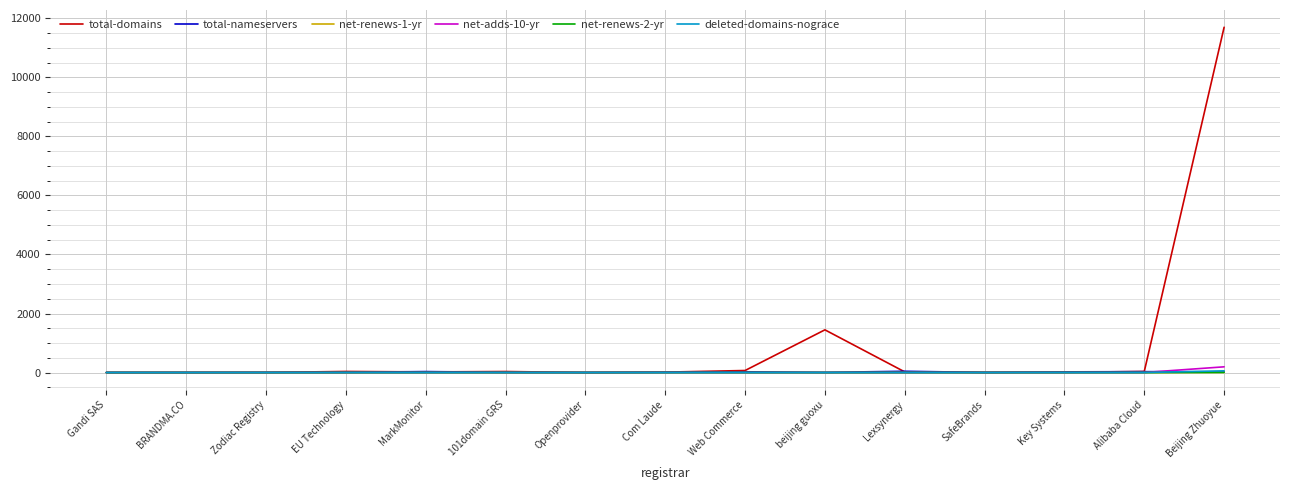

At which category is the sum across all series the highest?

Beijing Zhuoyue